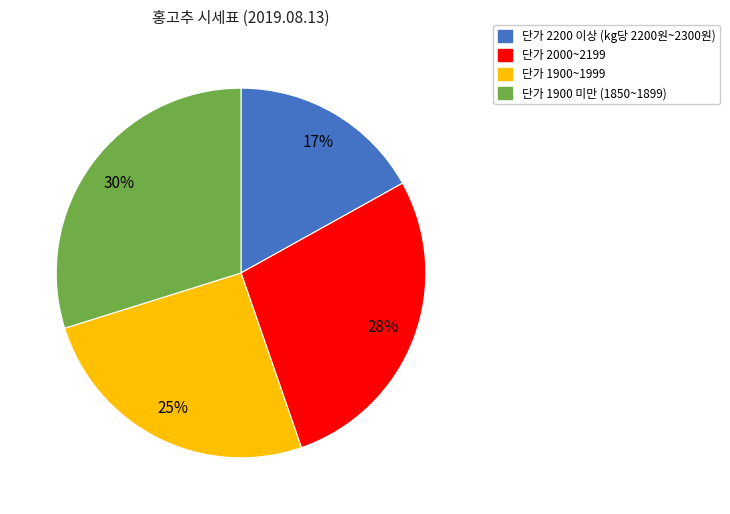

Is there any slice that represents more than half of the pie?

No